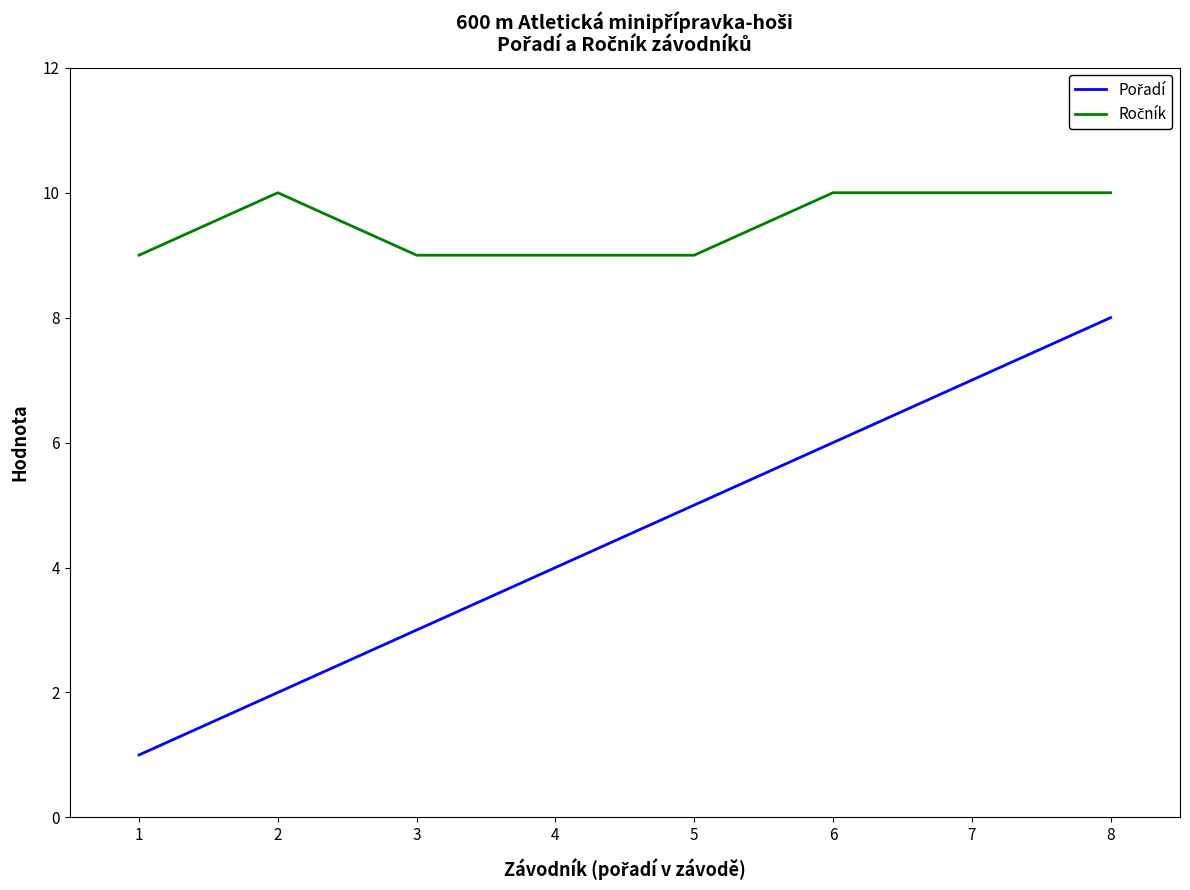

At which category is the sum across all series the highest?

8